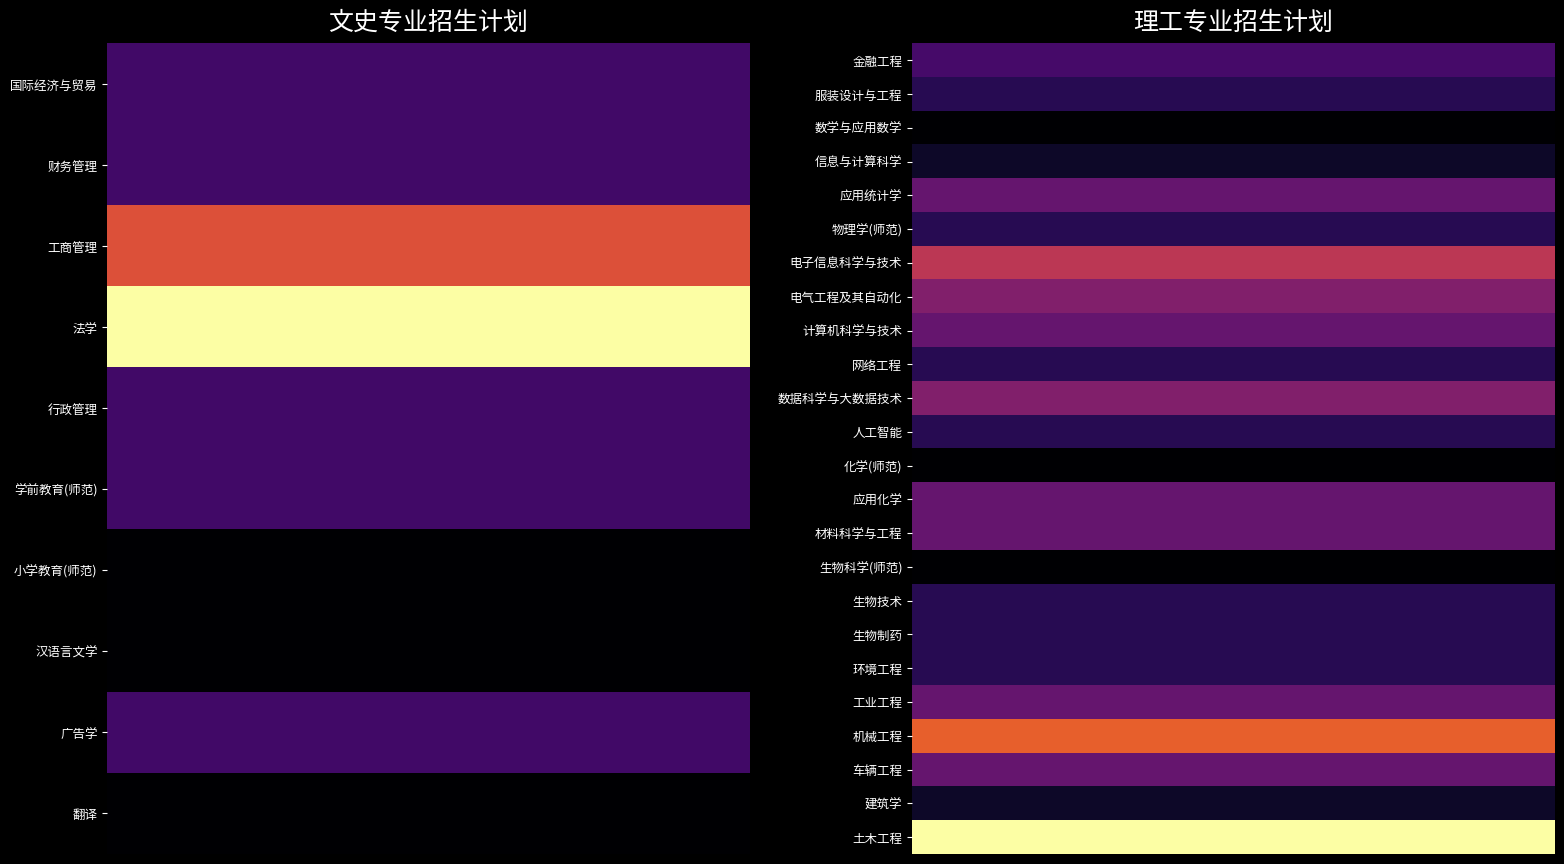

What is the maximum value shown in the chart?

15